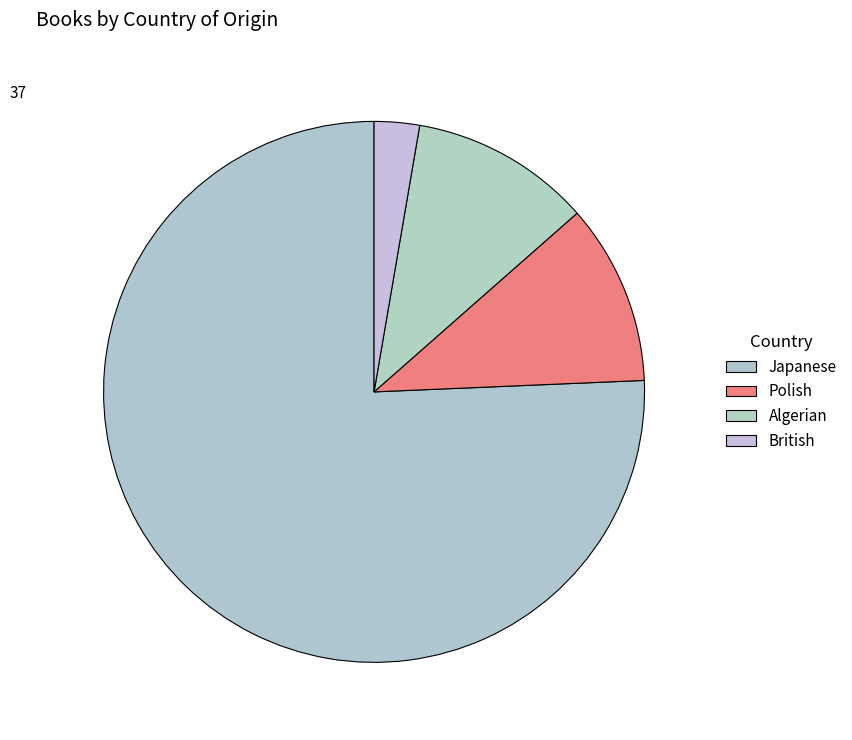

What percentage is the Japanese slice, to the nearest percent?

76%